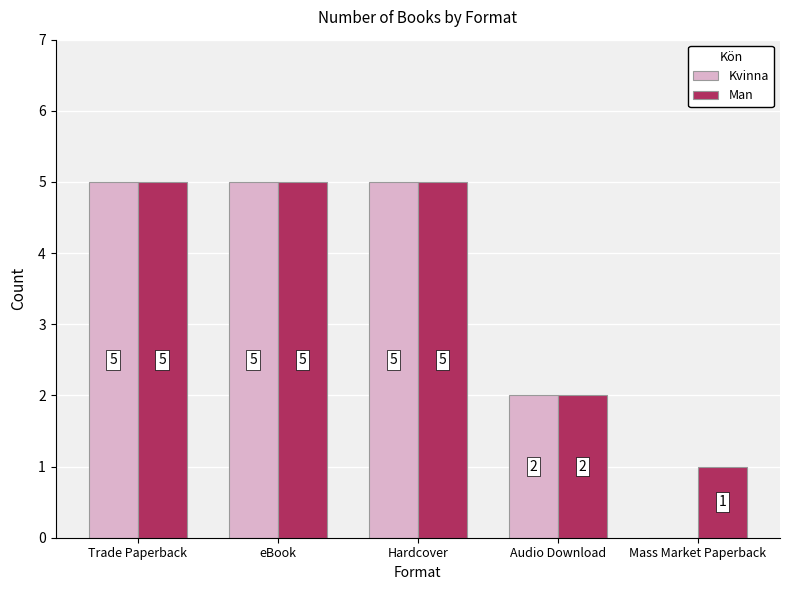

Reading left to right, what are all the values shown in this chart?

Kvinna: 5	5	5	2	0
Man: 5	5	5	2	1